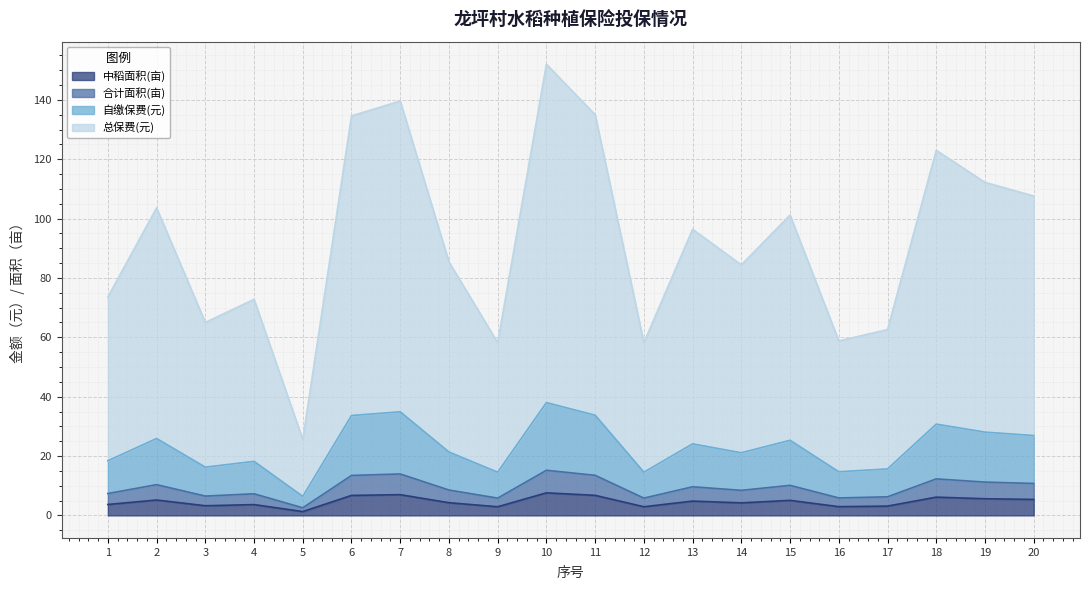

Which category has the highest value in the 中稻面积(亩) series?

10